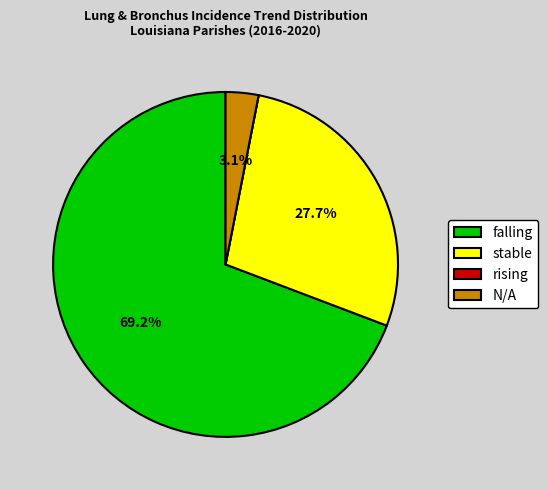

Is it true that stable is 28% of the pie?

True